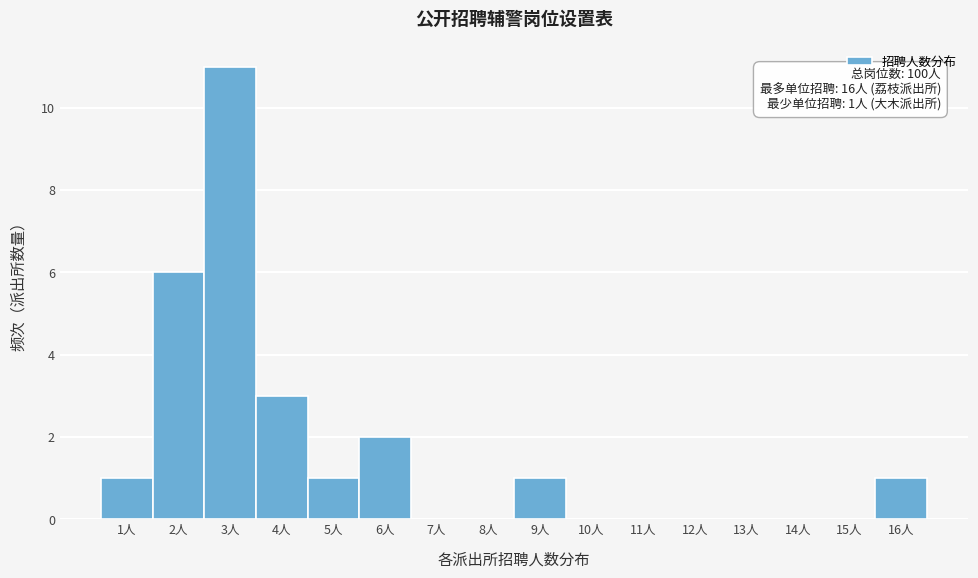

Which range on the x-axis has the tallest bar?

2.5 to 3.5